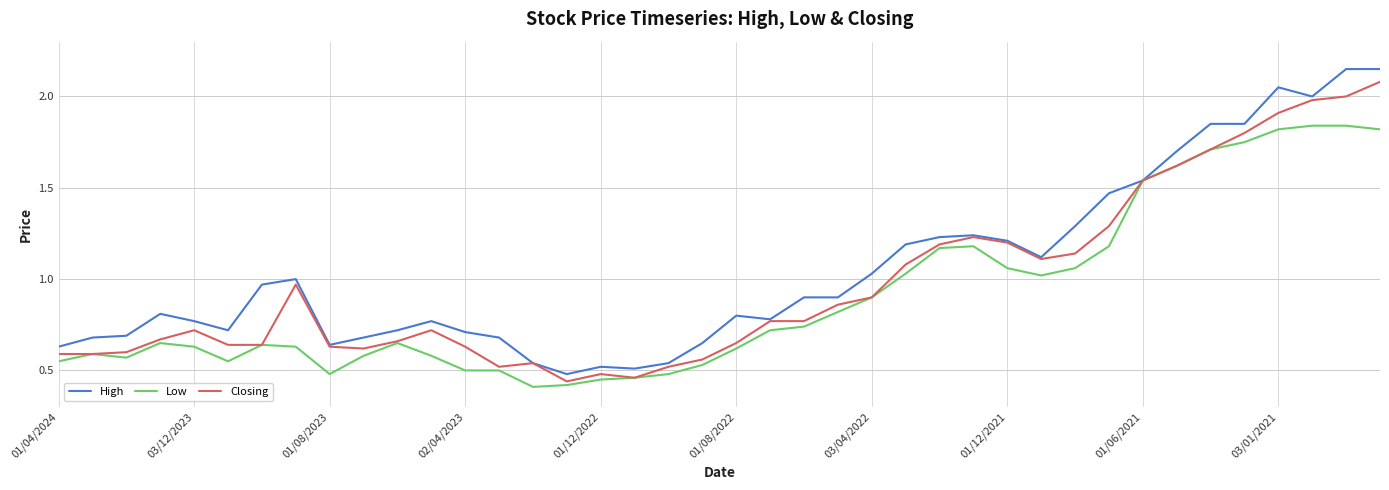

Rank the series by their average value, from lowest to highest.

Low, Closing, High